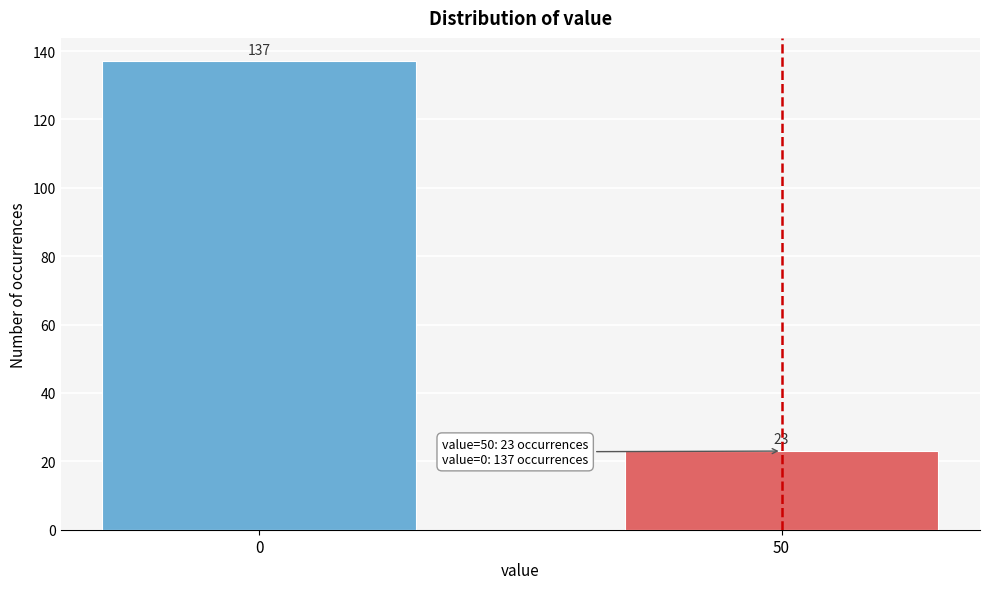

Reading right to left, what are all the values shown in this chart?

50=23	0=137